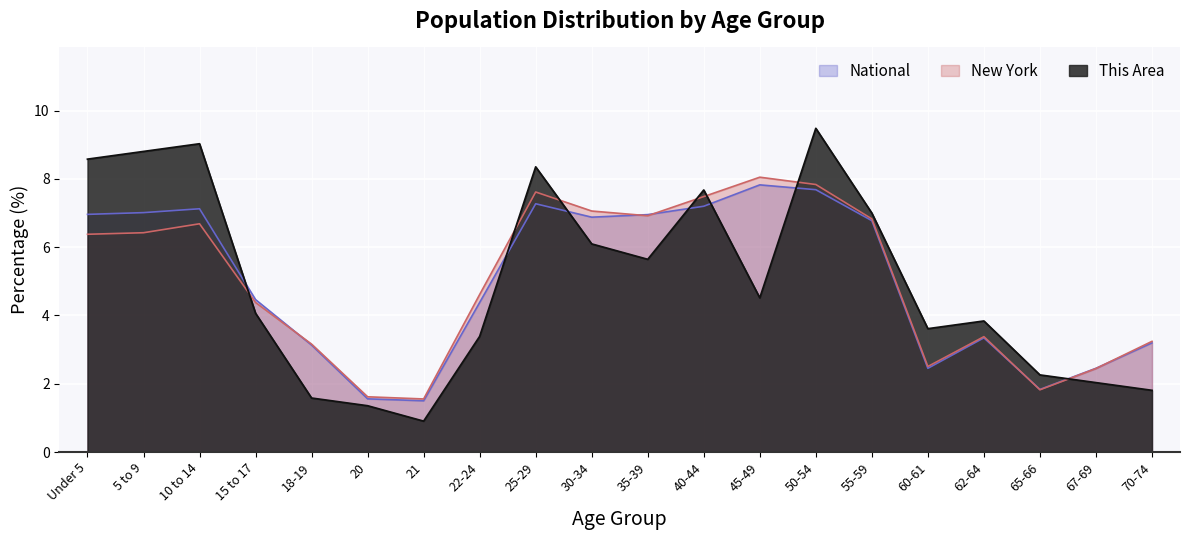

Which series ends up on top after the final intersection of This Area and New York?

New York